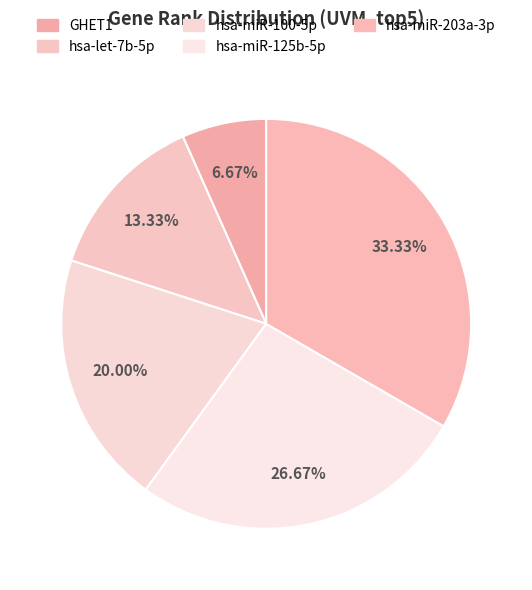

How many slices are in this pie chart?

5